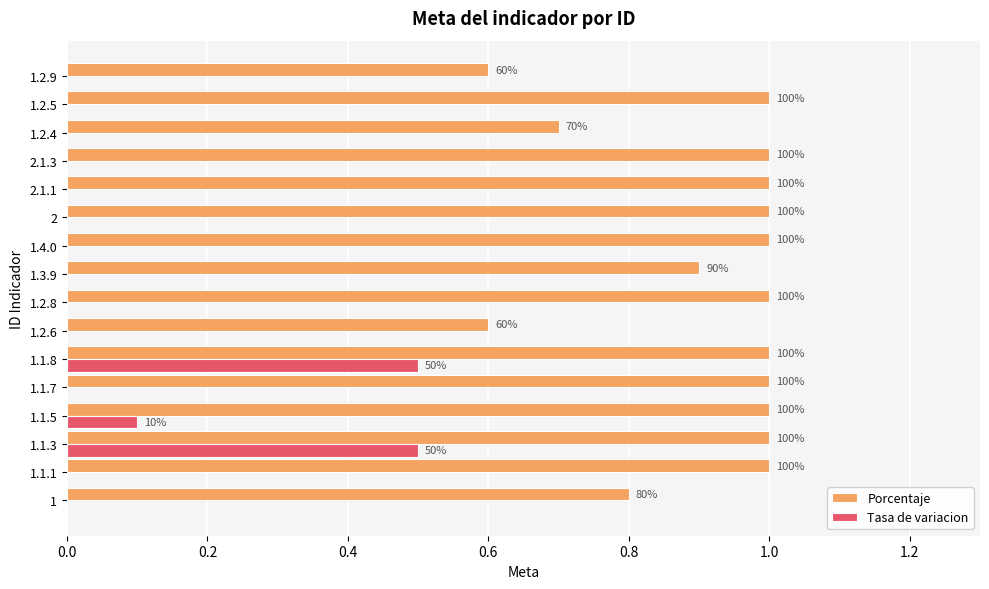

What is the value of the Porcentaje bar at the 6th from the left?

1.0